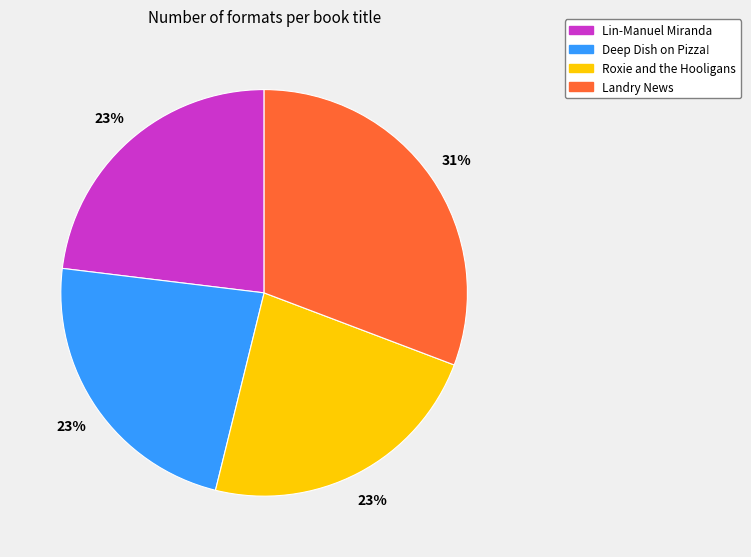

Count the number of slices in the pie.

4